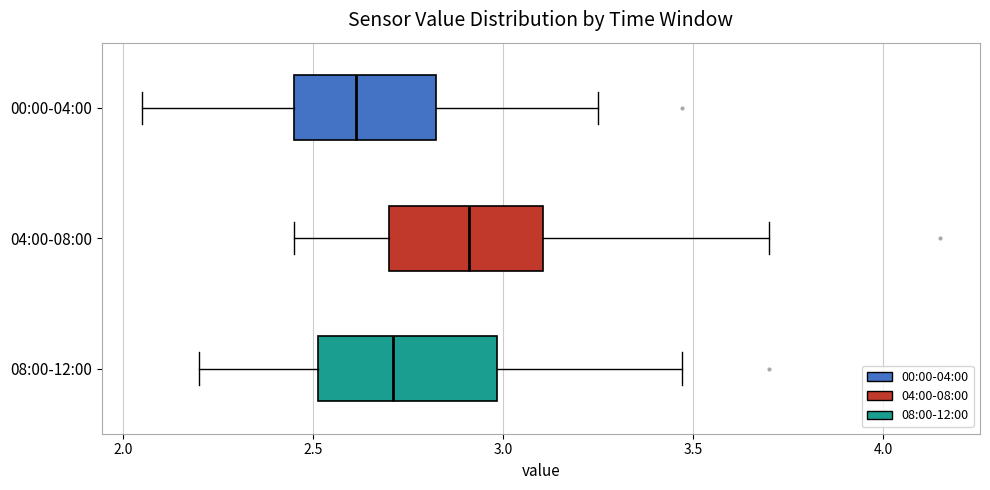

Which box has the furthest to the right median line?

04:00-08:00